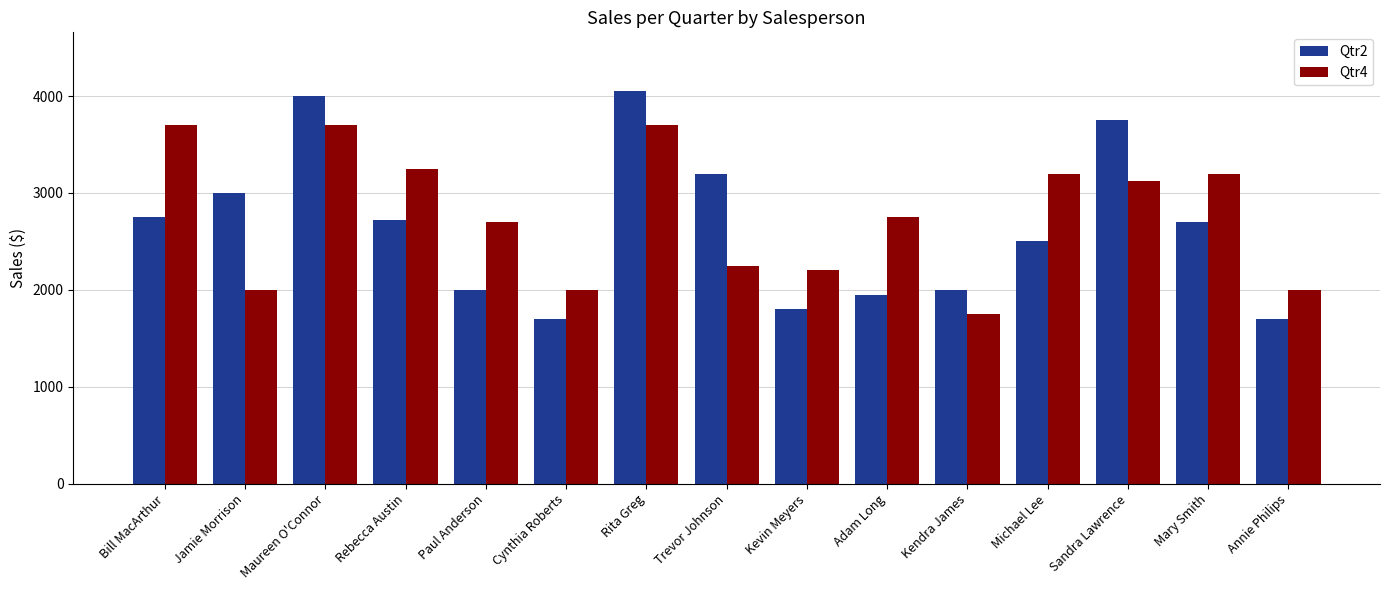

The Qtr2 series shows 2700 at Mary Smith. True or false?

True